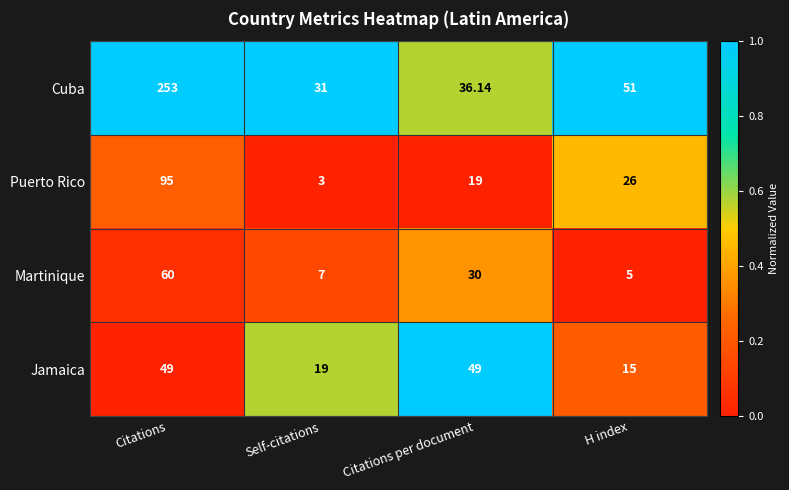

Which category has the lowest value in the Martinique series?

H index